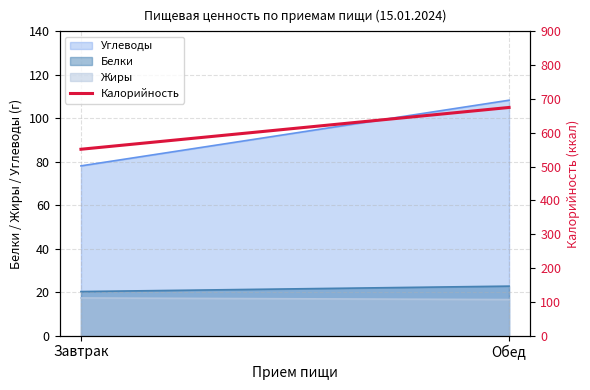

True or false: the data shows 551.3 at Завтрак.

True